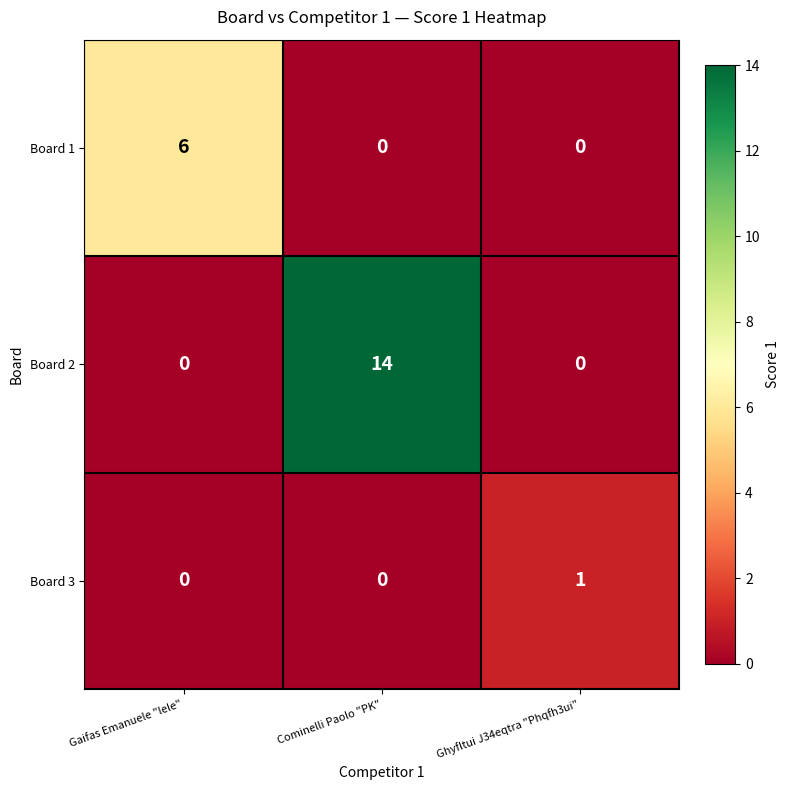

What is the total value across all series at Cominelli Paolo "PK"?

14